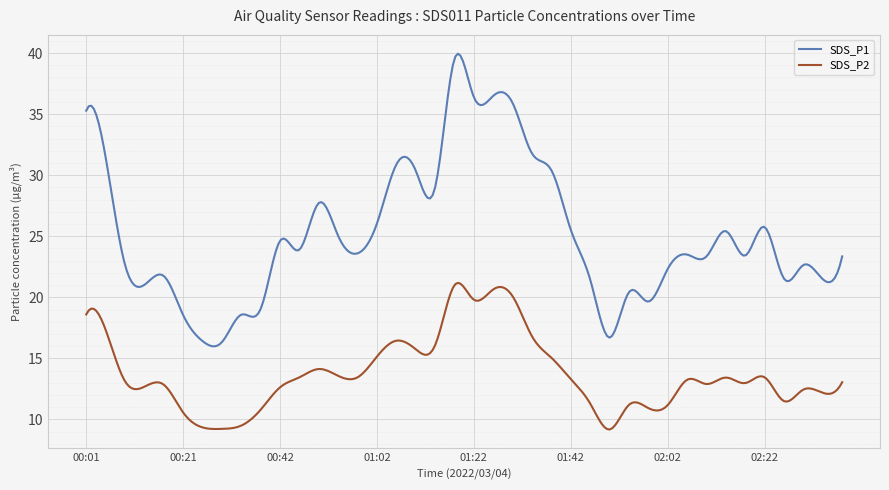

True or false: SDS_P2 and SDS_P1 cross at least once.

False